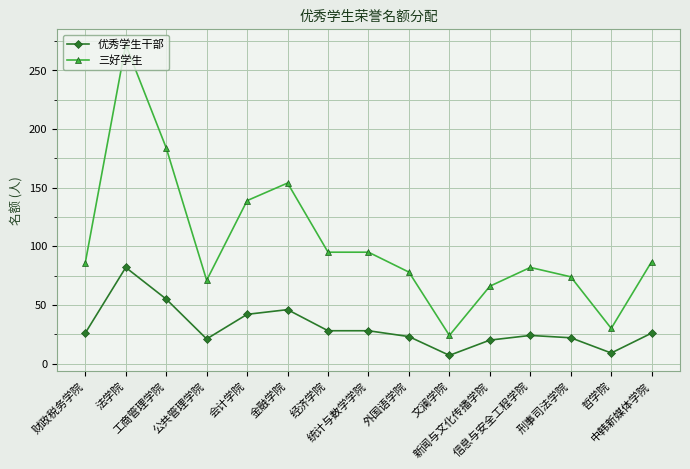

How many categories are shown in the chart?

15